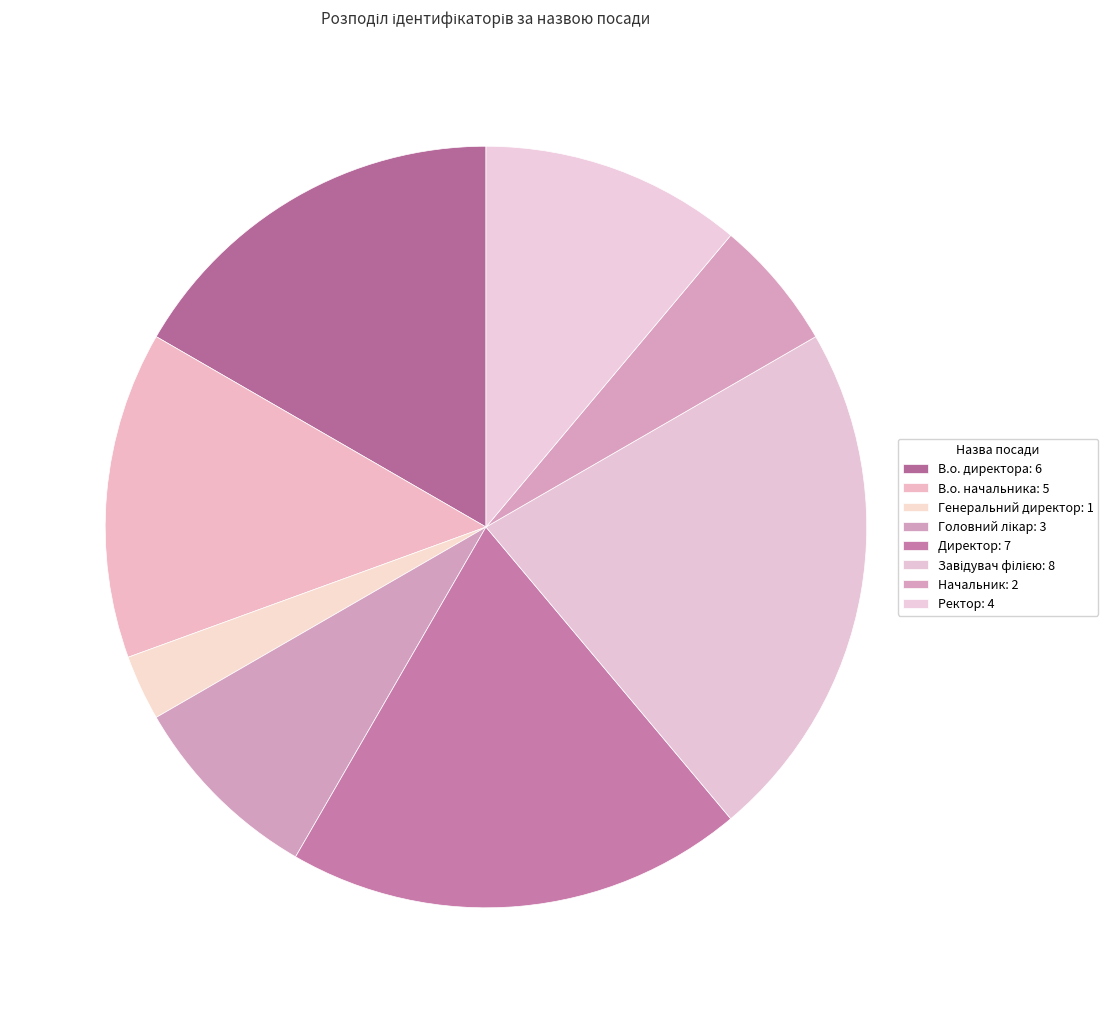

How many segments does this pie chart have?

8